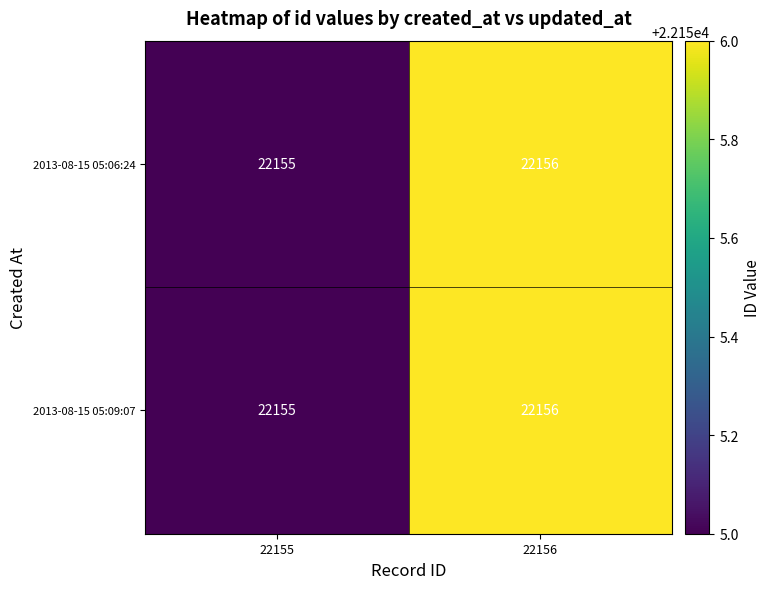

Is it true that 2013-08-15 05:06:24 equals 22155 at 22155?

True